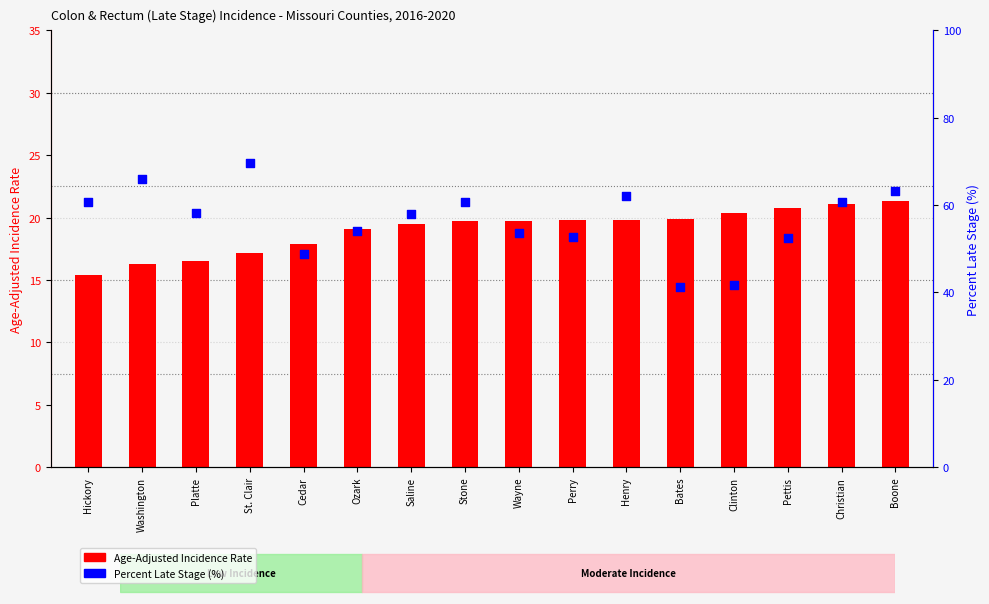

What is the total value across all series at Boone?

84.5